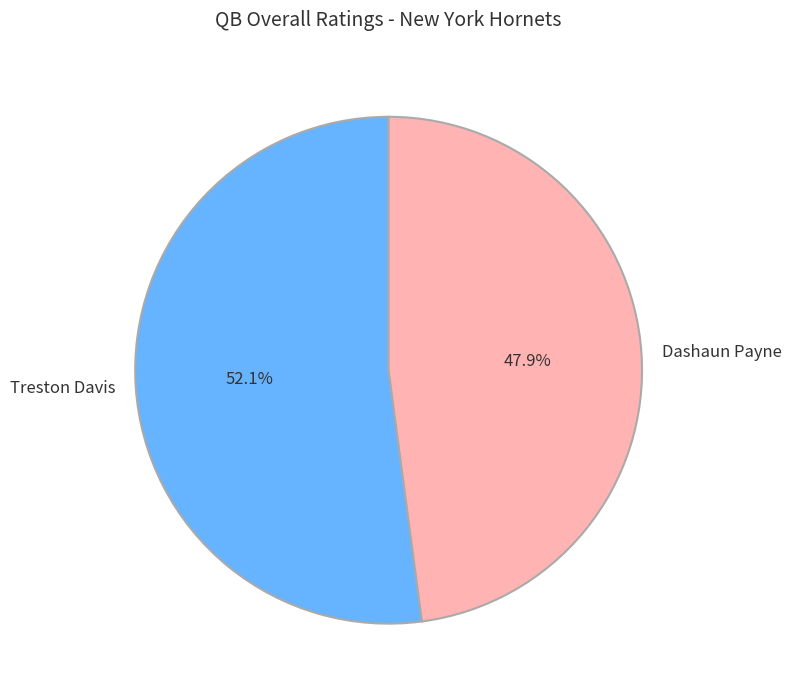

To the nearest percent, what is the average slice percentage?

50%